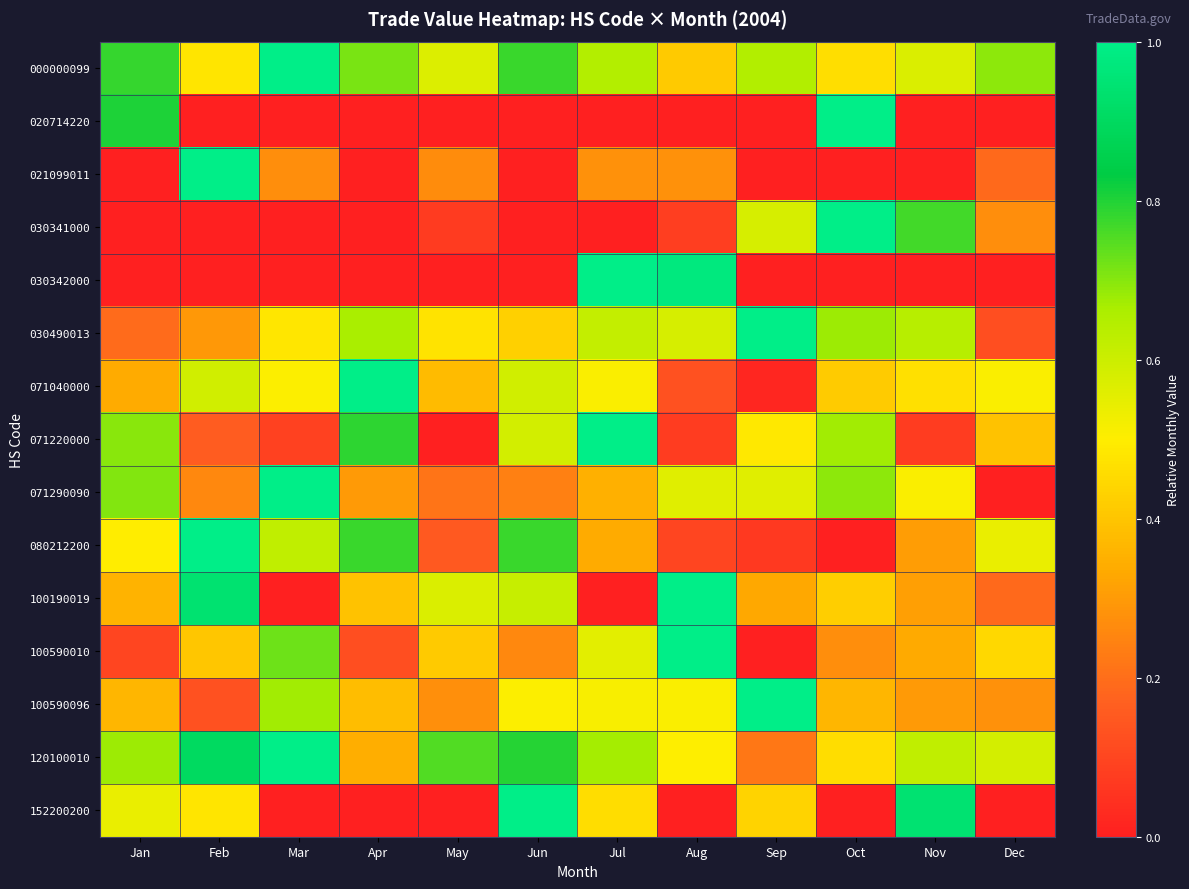

Rank the series by their maximum value, from highest to lowest.

000000099, 020714220, 021099011, 030341000, 030342000, 030490013, 071040000, 071220000, 071290090, 080212200, 100190019, 100590010, 100590096, 120100010, 152200200